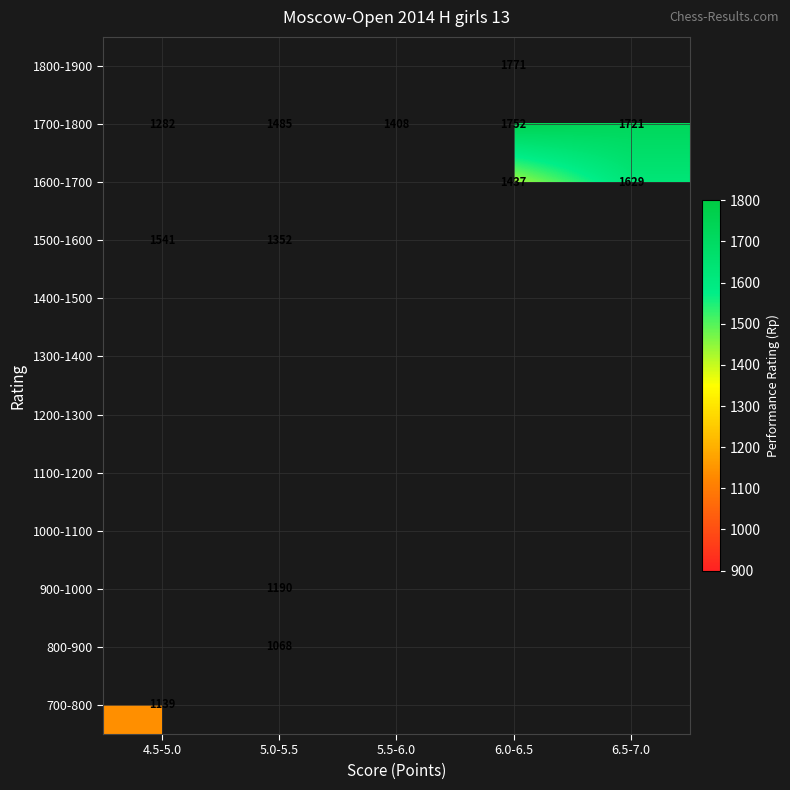

The value of 1500-1600 at 4.5-5.0 is 2733.4. True or false?

False